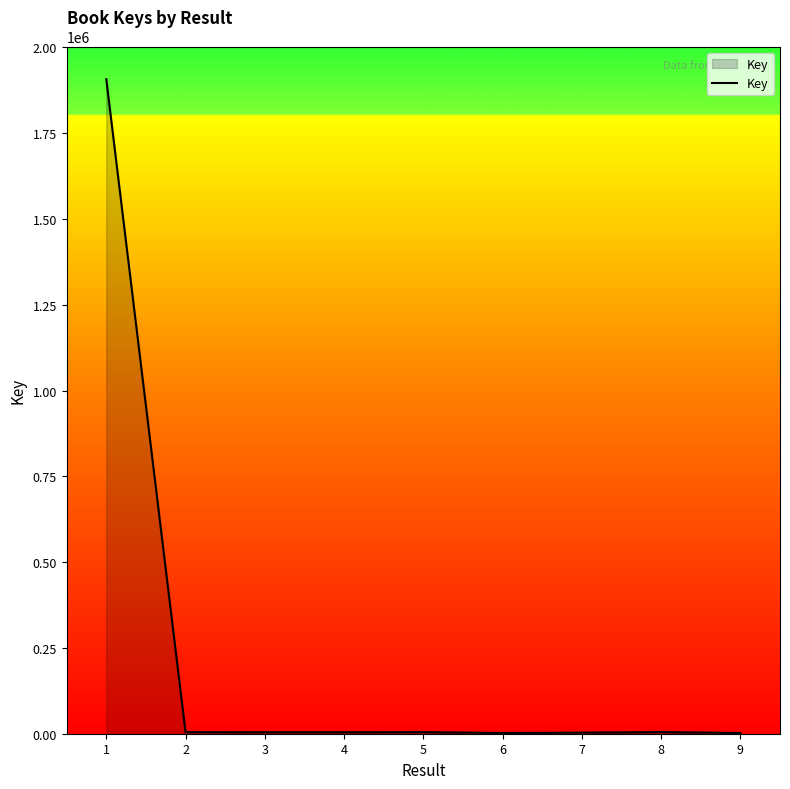

What is the difference between the maximum and minimum values?

1905275